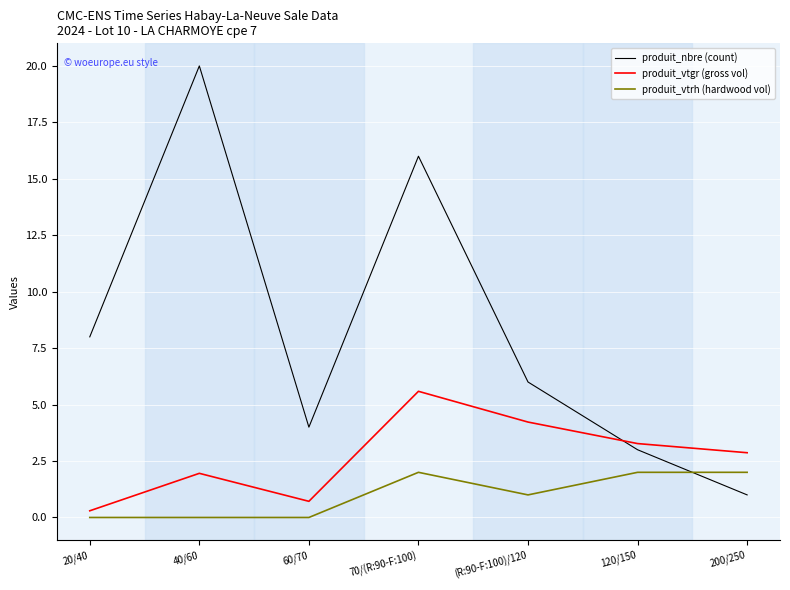

Rank the series at 40/60 from lowest to highest value.

produit_vtrh (hardwood vol), produit_vtgr (gross vol), produit_nbre (count)